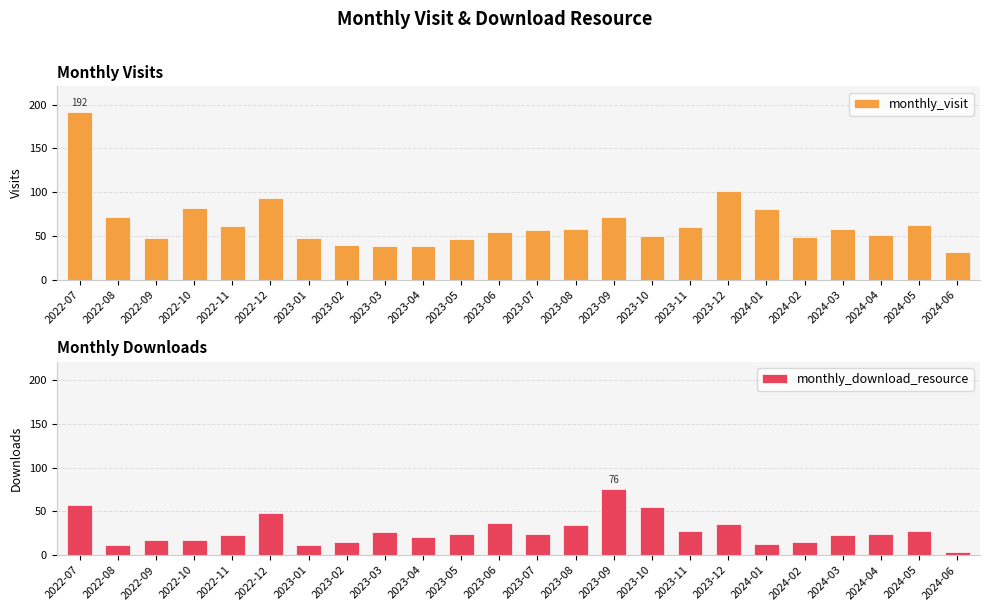

At which category is the sum across all series the highest?

2022-07